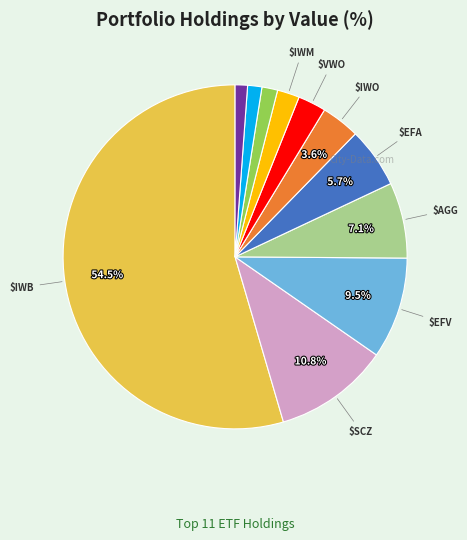

Is there a majority slice in this chart?

Yes